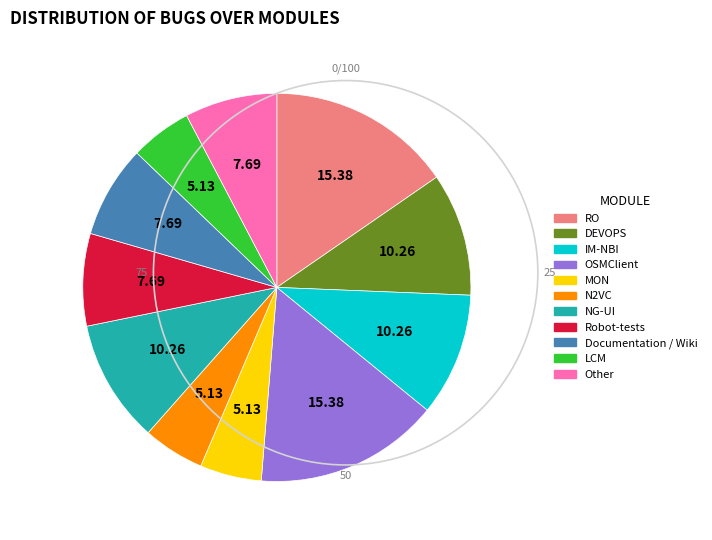

Is DEVOPS the majority of the pie?

No